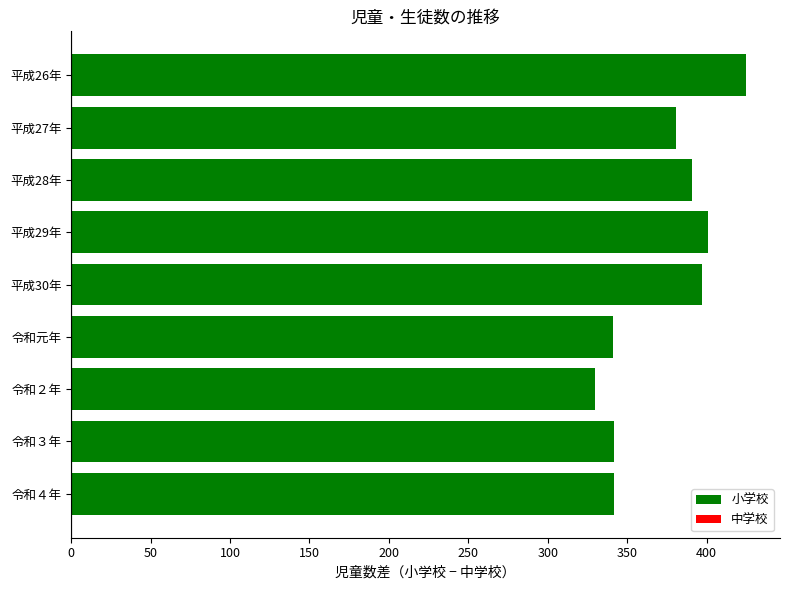

Which category has the lowest value across all series?

令和２年